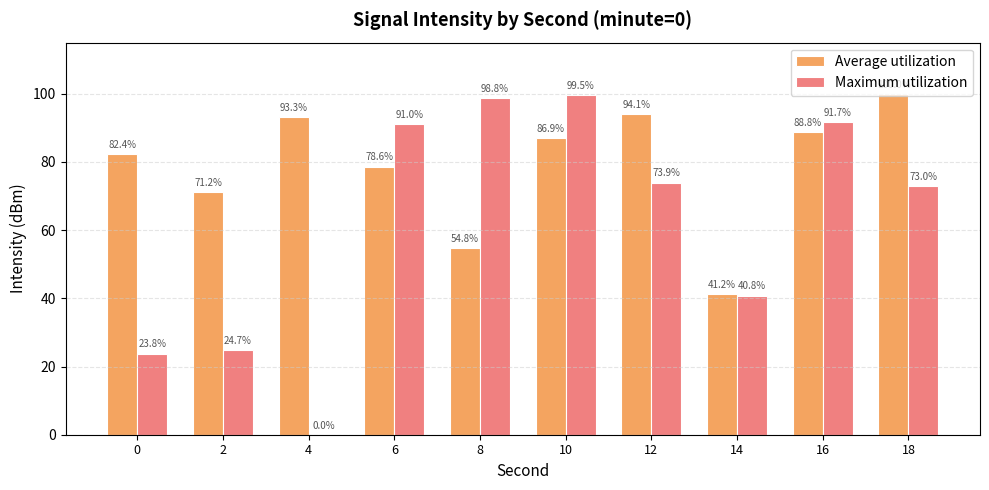

At which category does the chart reach its peak across all series?

18